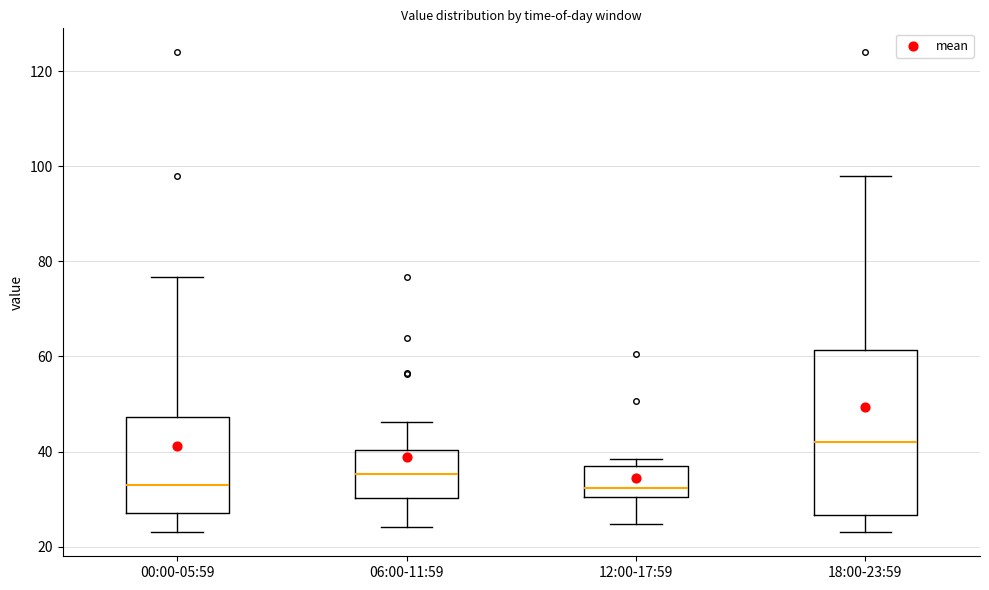

Comparing the boxes themselves (not the whiskers), which one is the tallest?

18:00-23:59